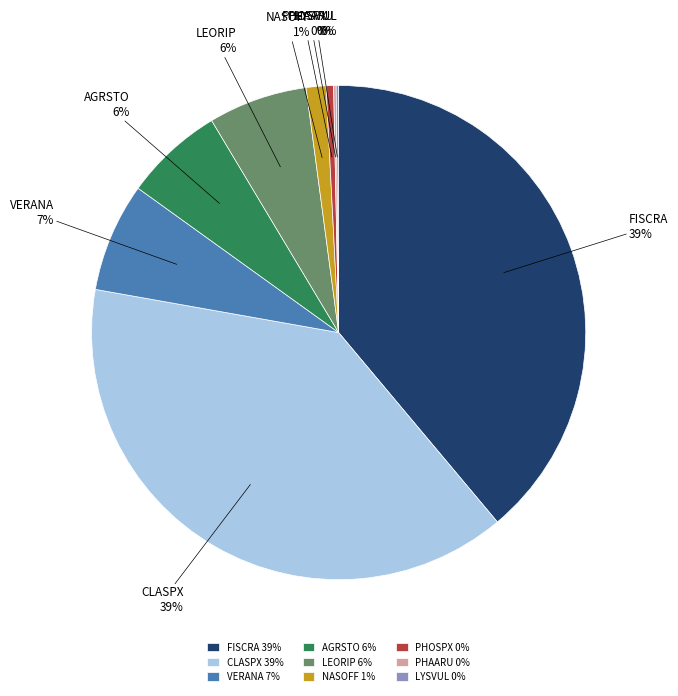

True or false: LEORIP accounts for 20% of the total.

False